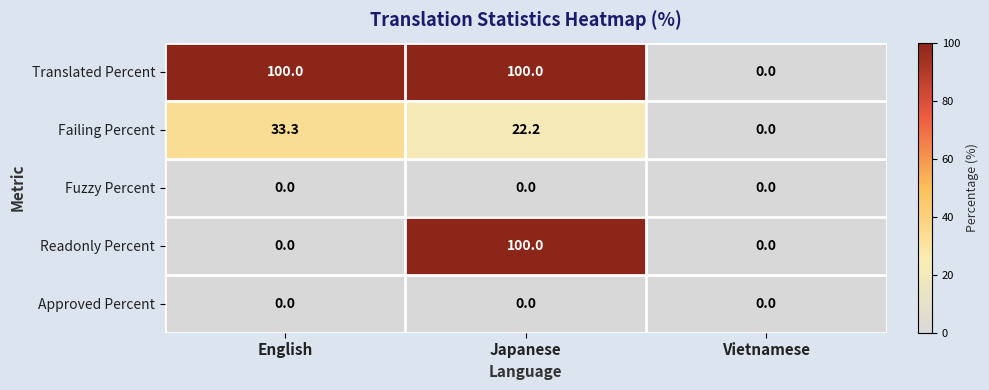

The Approved Percent series shows 0.0 at Japanese. True or false?

True